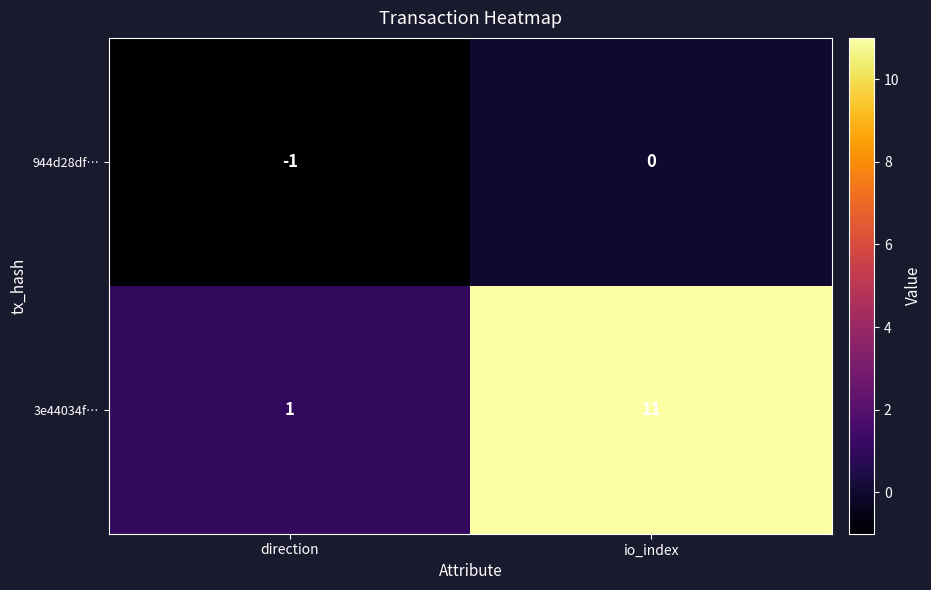

What is the sum of the 3e44034f… values at direction and io_index?

12